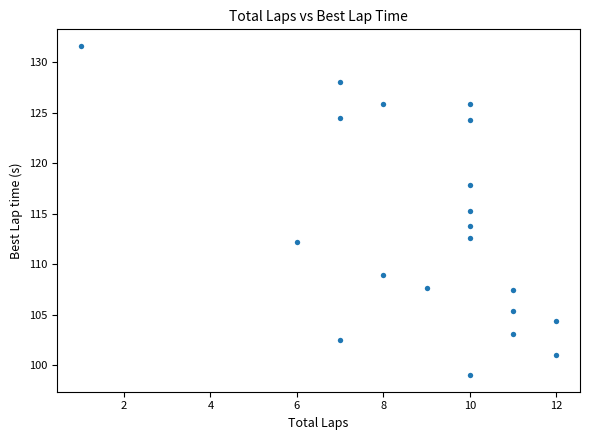

What is the range of X values (max minus min)?

11.0